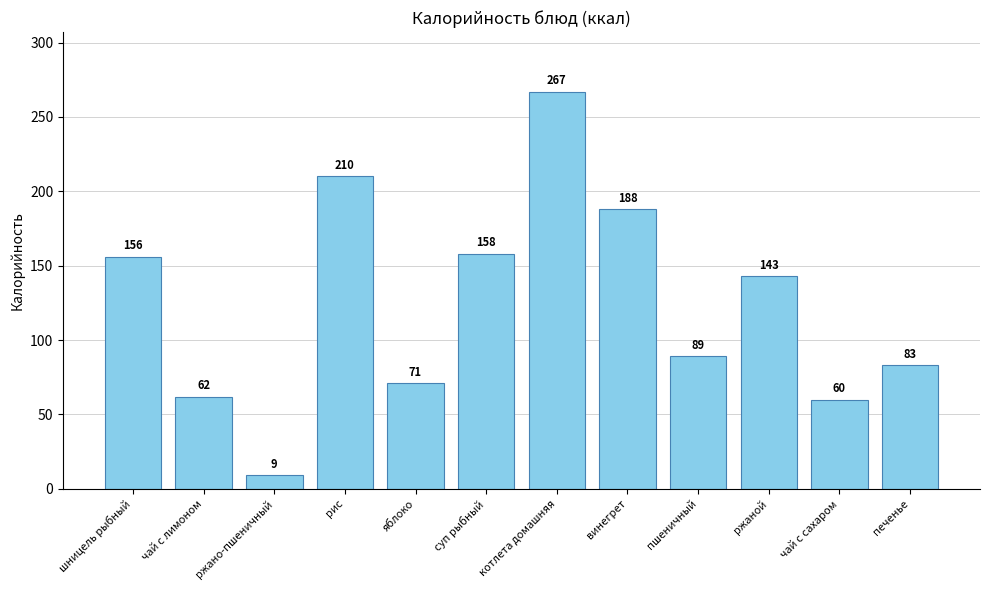

How many values are below 143?

6